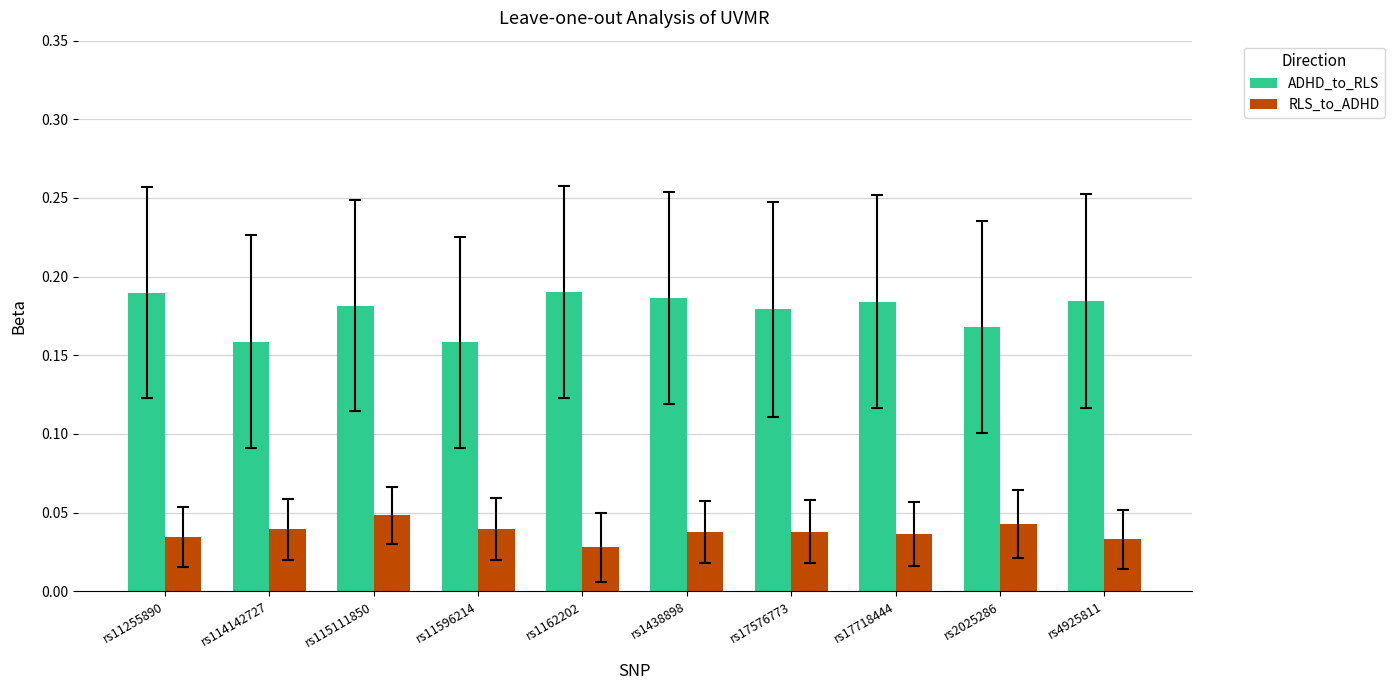

Count the ADHD_to_RLS values in the range 0 to 1.

10